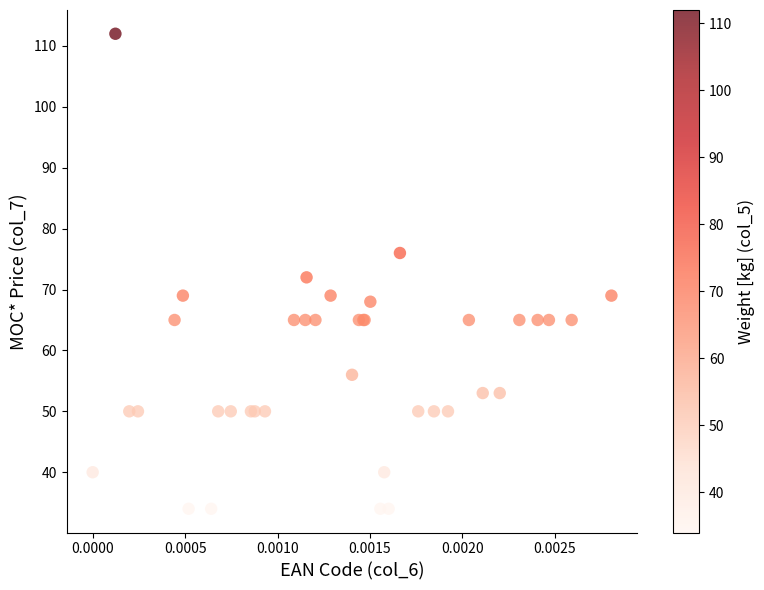

What Y value in the scatter plot is closest to 73?

72